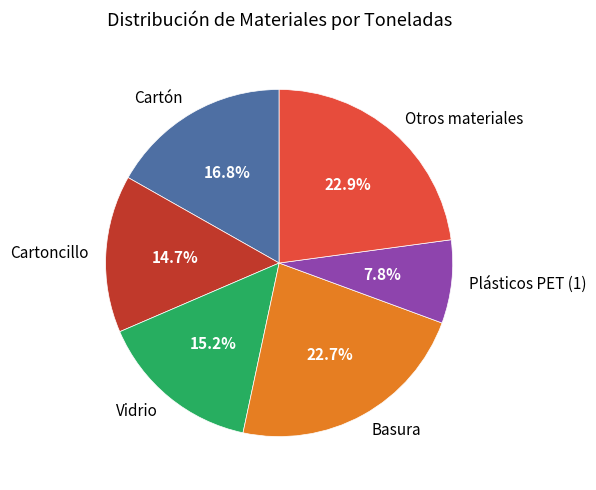

How many segments does this pie chart have?

6